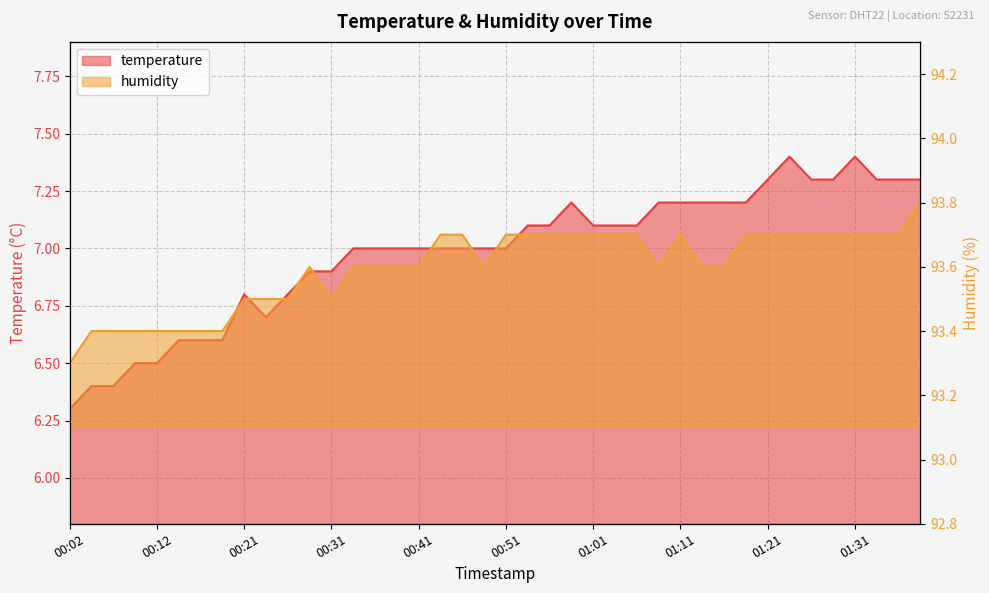

How many data points does each series have?

40